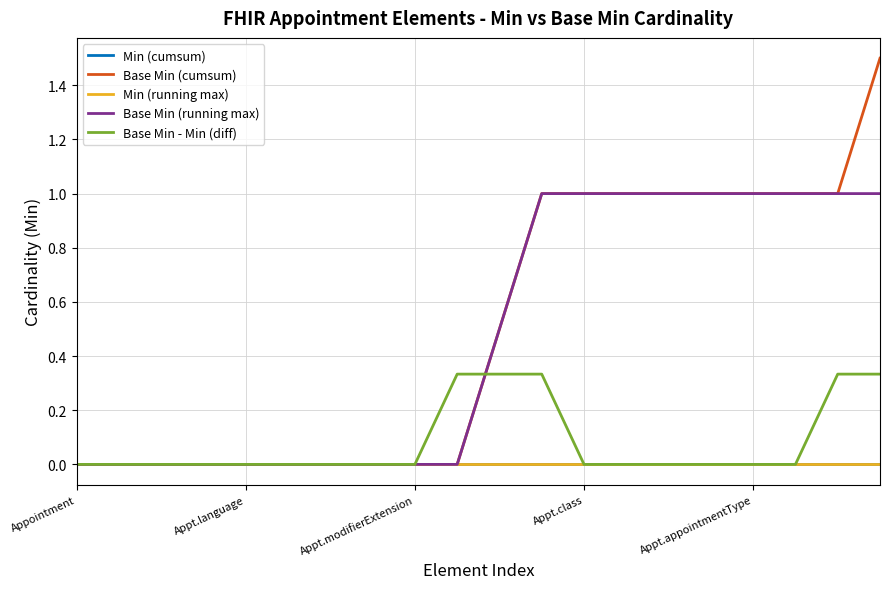

What is the label of the 8th point from the left?

7